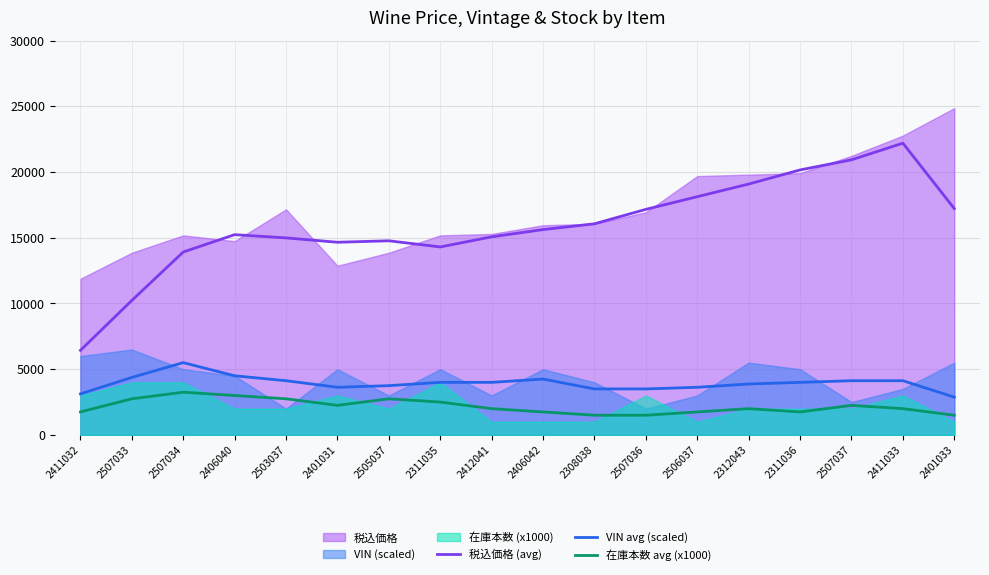

Which label corresponds to the smallest value in the chart?

2308038